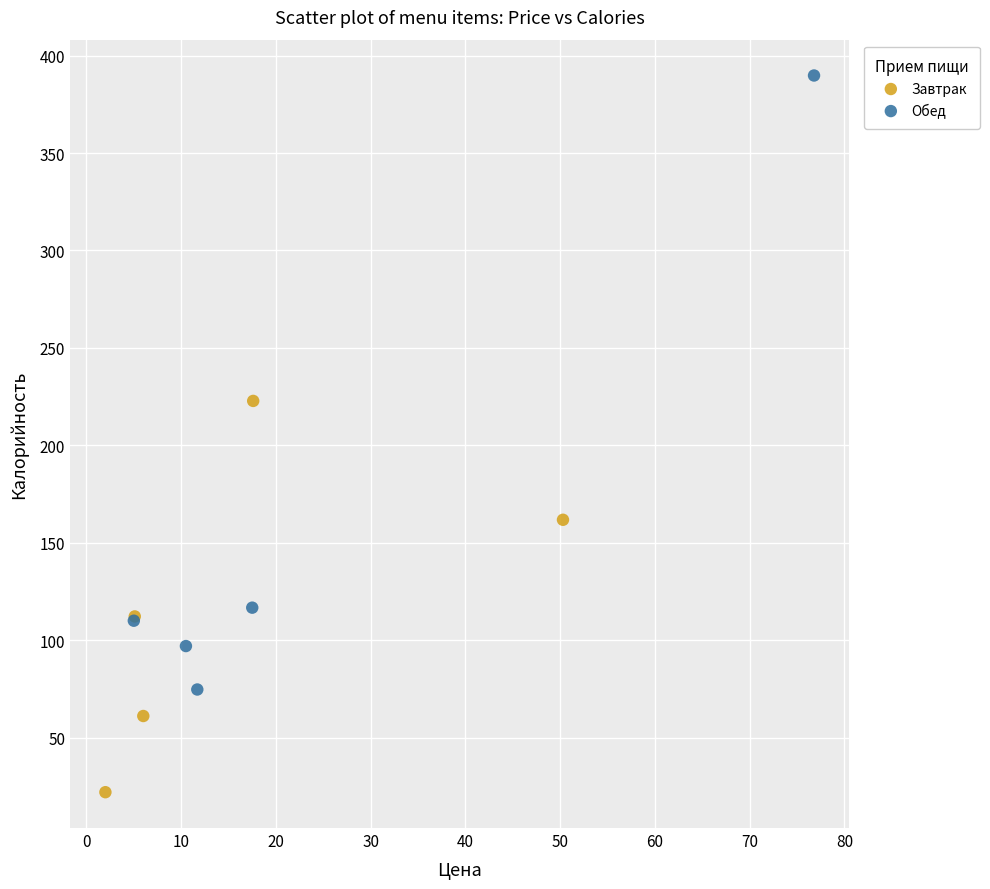

Which series reaches the minimum Y coordinate?

Завтрак